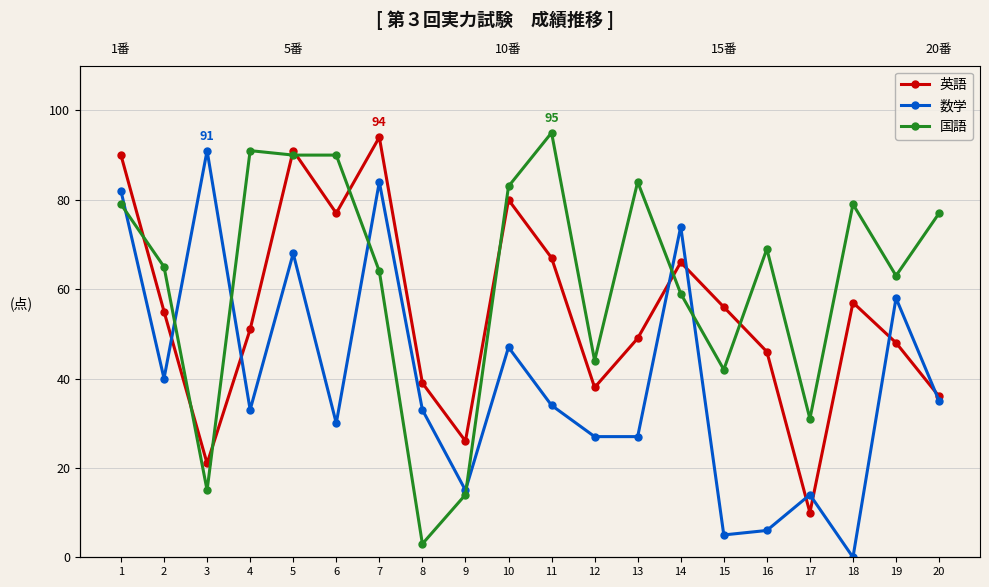

What is the difference between the 英語 values at 18 and 20?

21